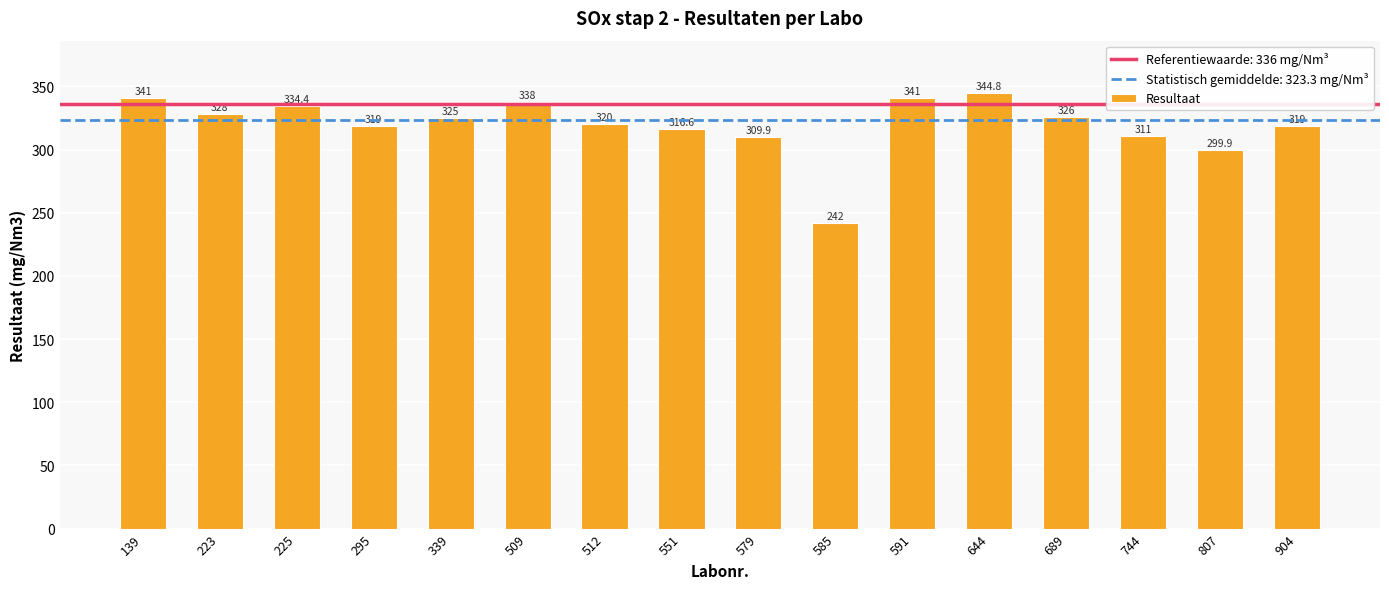

How many data points are less than 325?

8